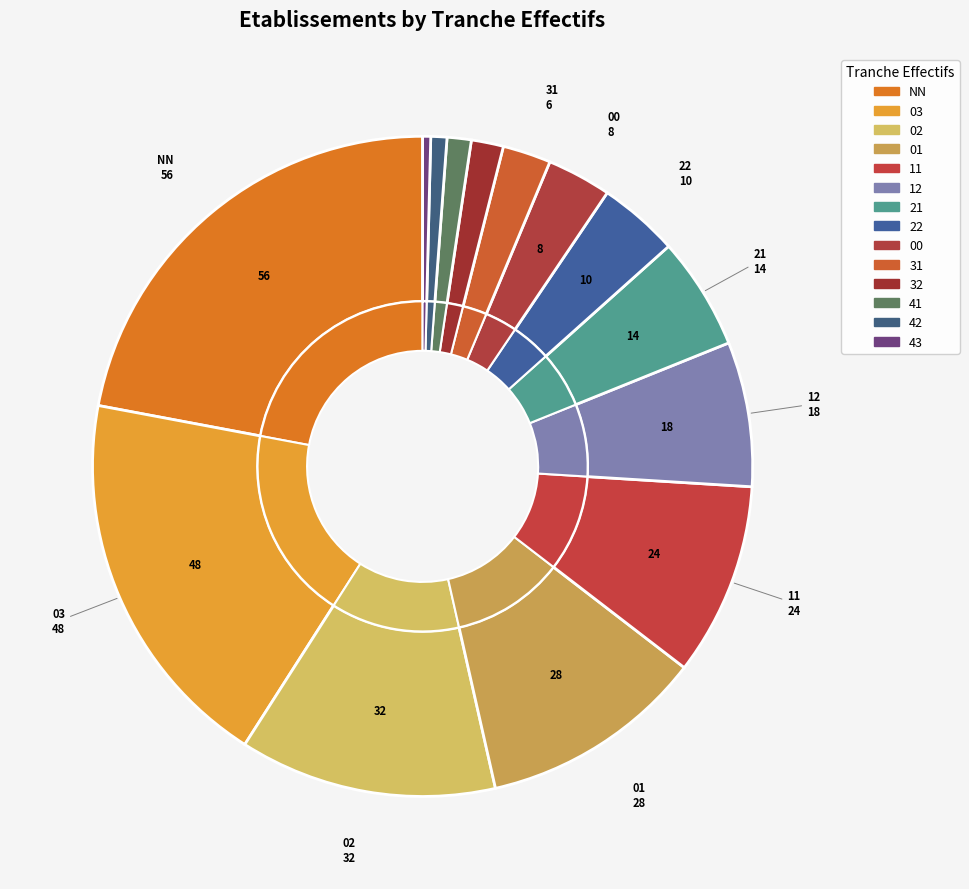

How many segments does this pie chart have?

14